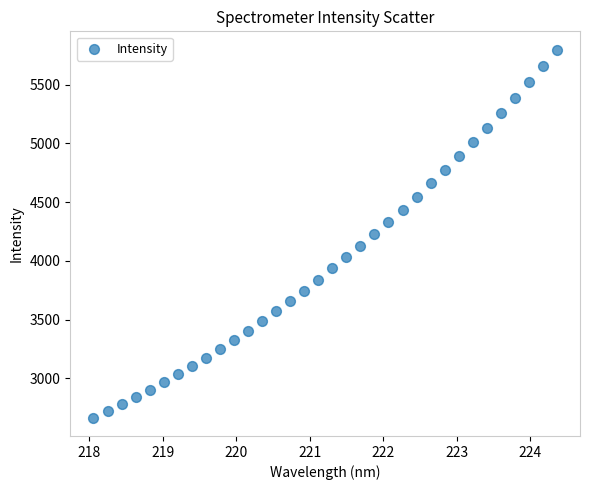

What is the range of X values (max minus min)?

6.3